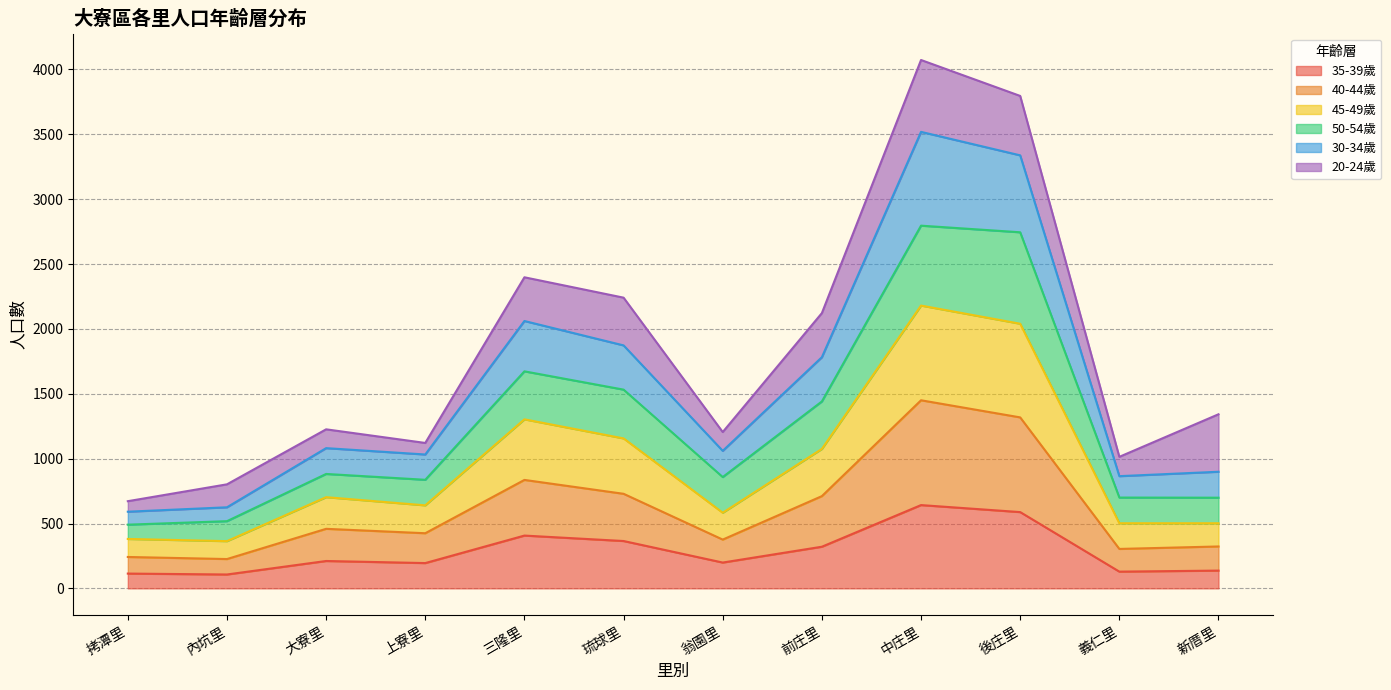

What is the total value across all series at 內坑里?

802